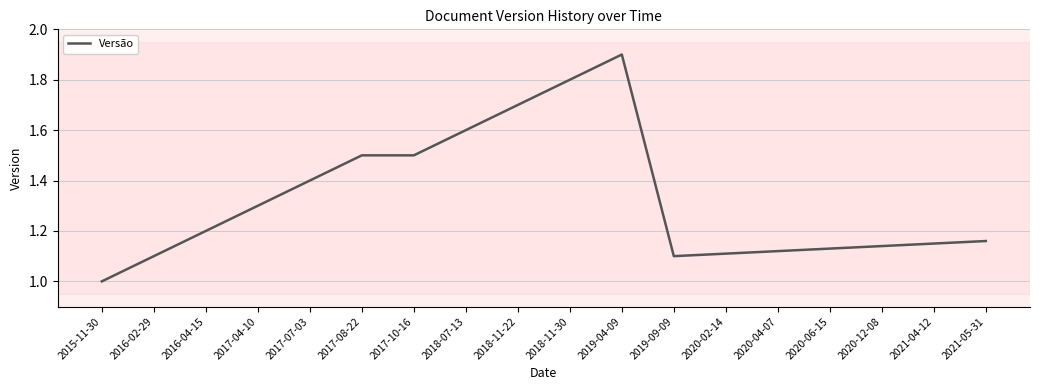

Which has a higher value, 2018-11-22 or 2017-07-03?

2018-11-22